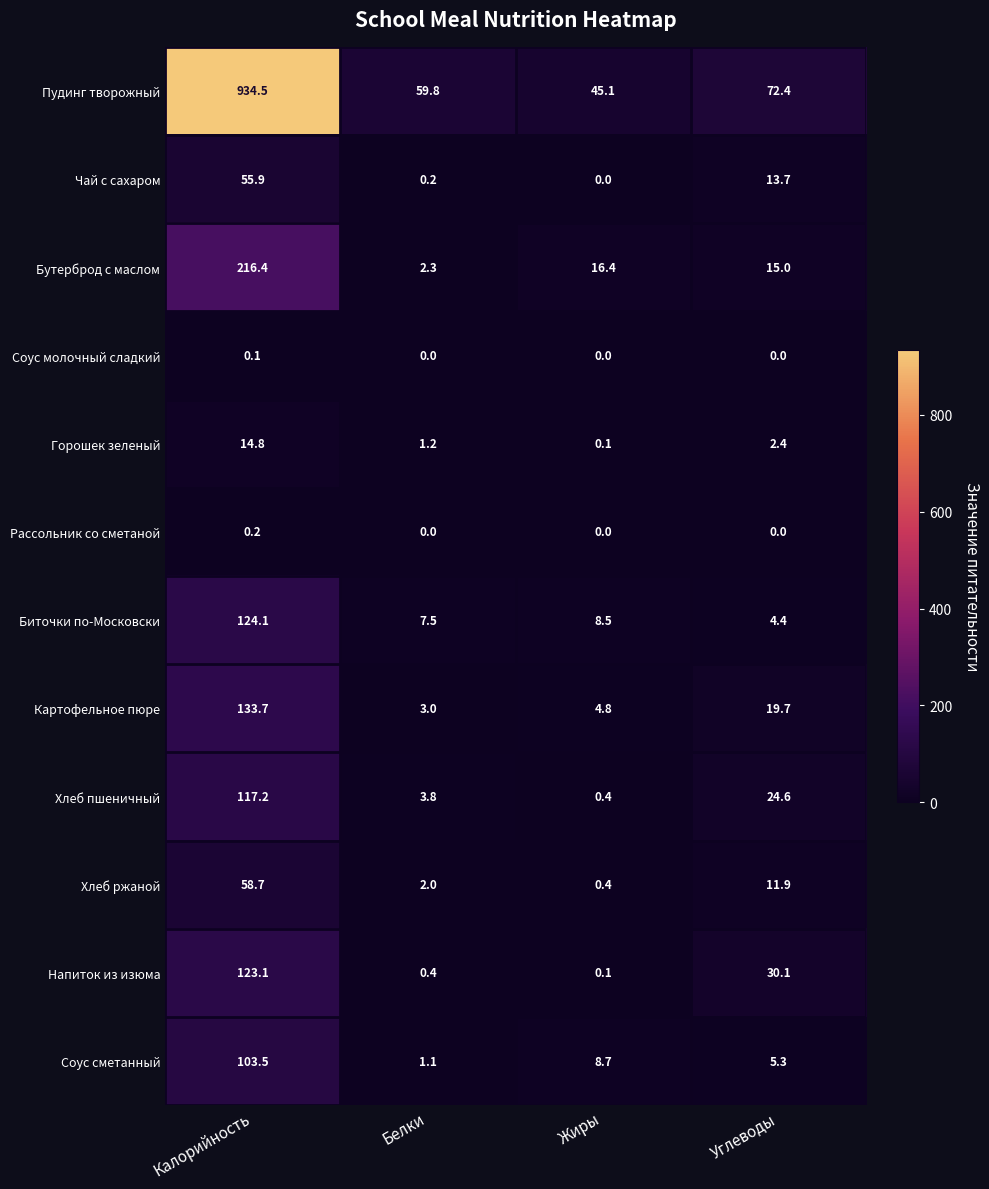

Which series has the largest range (max minus min)?

Пудинг творожный